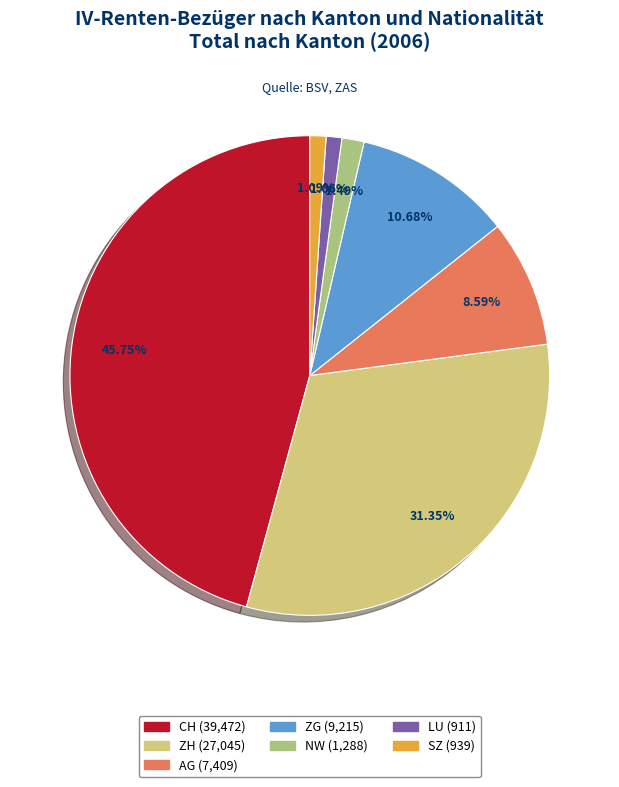

Is it true that CH is 46% of the pie?

True